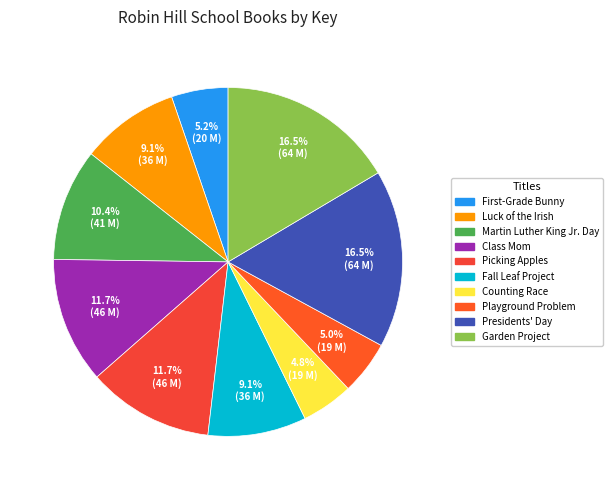

Between Luck of the Irish and Presidents' Day, which is larger?

Presidents' Day